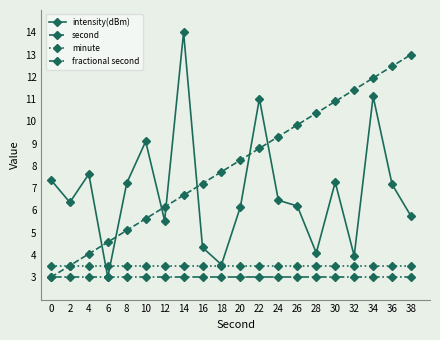

Is the value of minute at 8 greater than the value of fractional second at 20?

Yes